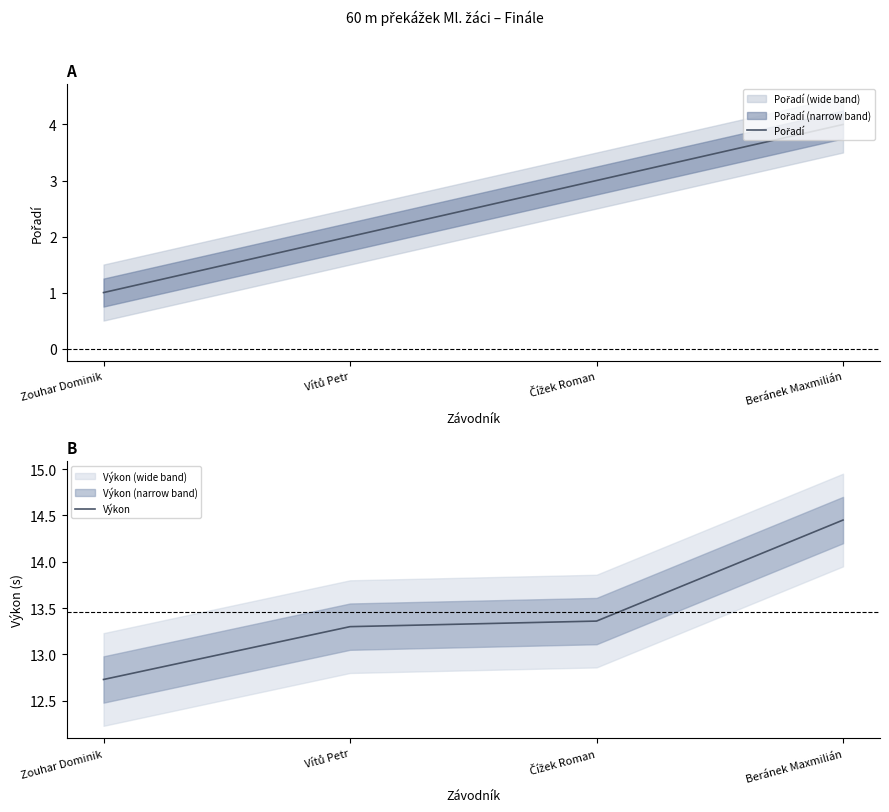

What is the total value across all series at Vítů Petr?

15.3